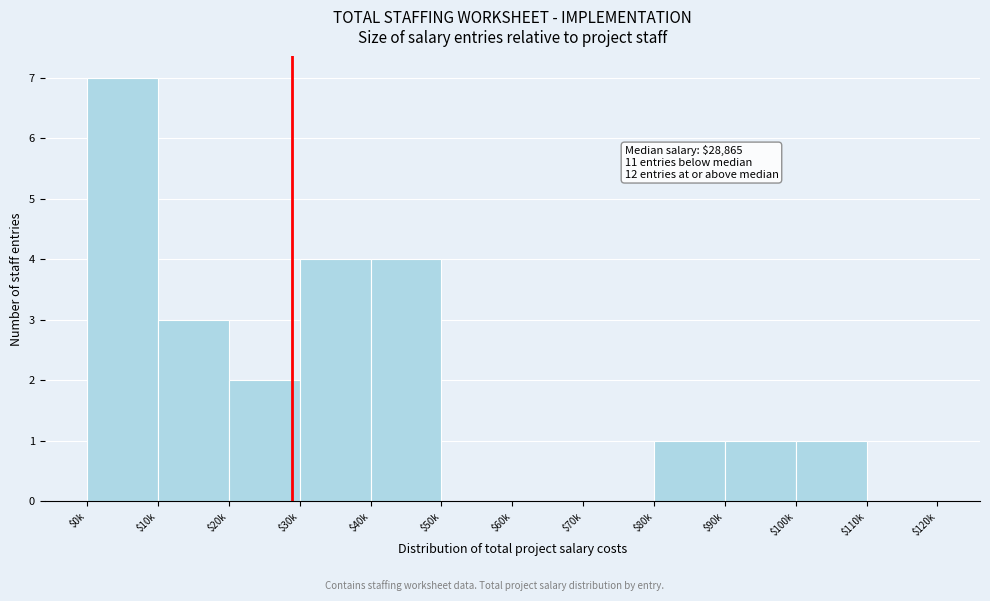

What is the sum of all values?

23